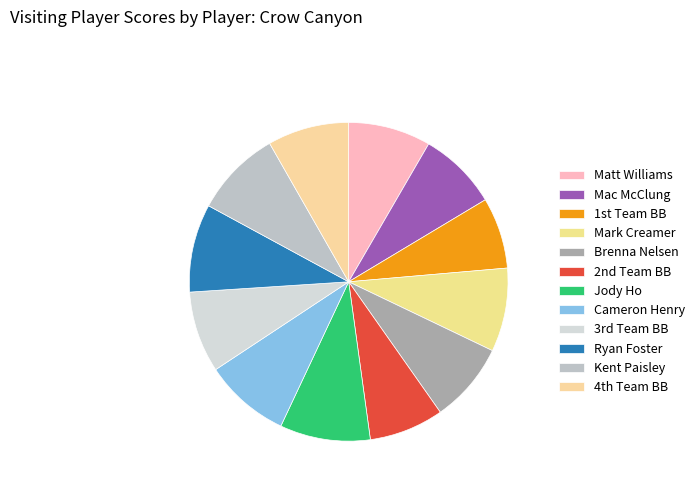

How many slices are in this pie chart?

12